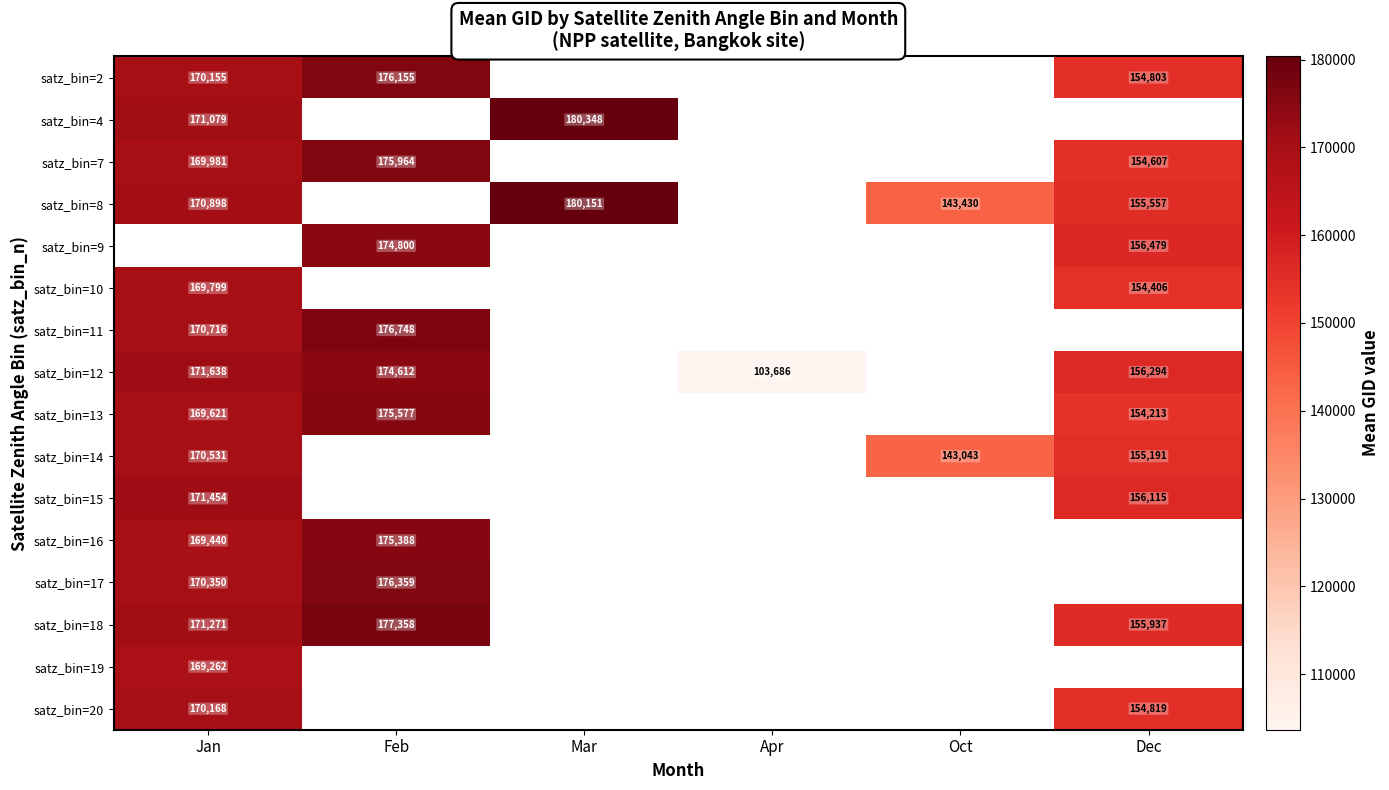

Is the value of satz_bin=16 at Feb greater than the value of satz_bin=12 at Apr?

Yes